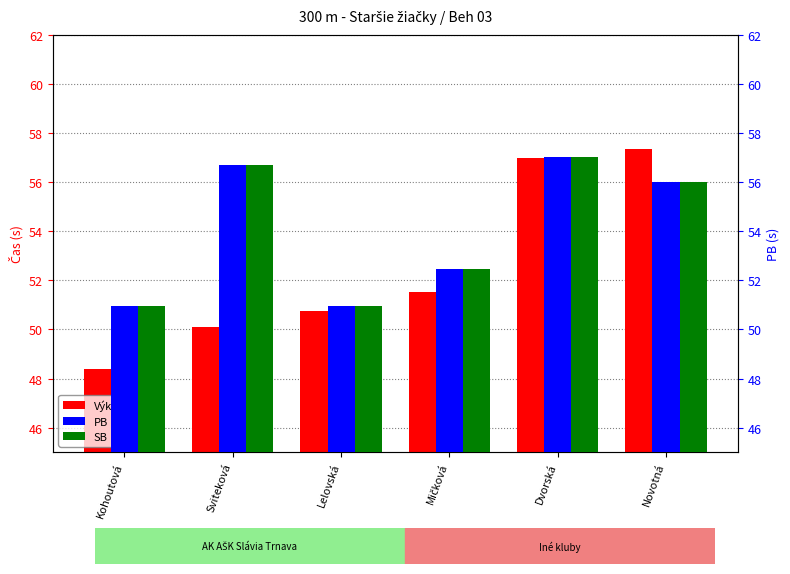

At which label does Výkon first exceed 51?

Mičková